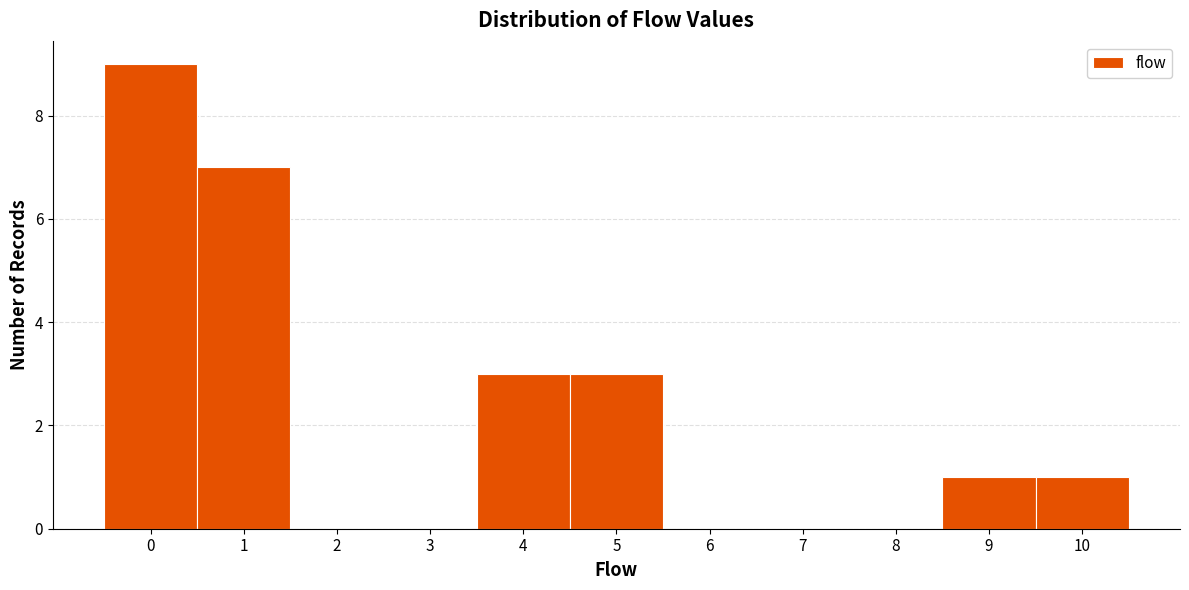

What is the height of the bar covering 3.5 to 4.5 on the x-axis? The values are not printed on the chart, so give them approximately, as read against the axis.

3